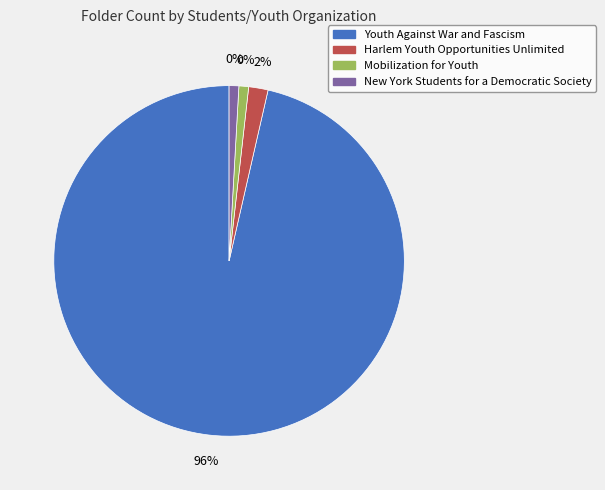

What is the ratio of the value at Harlem Youth Opportunities Unlimited to the value at New York Students for a Democratic Society?

2.0